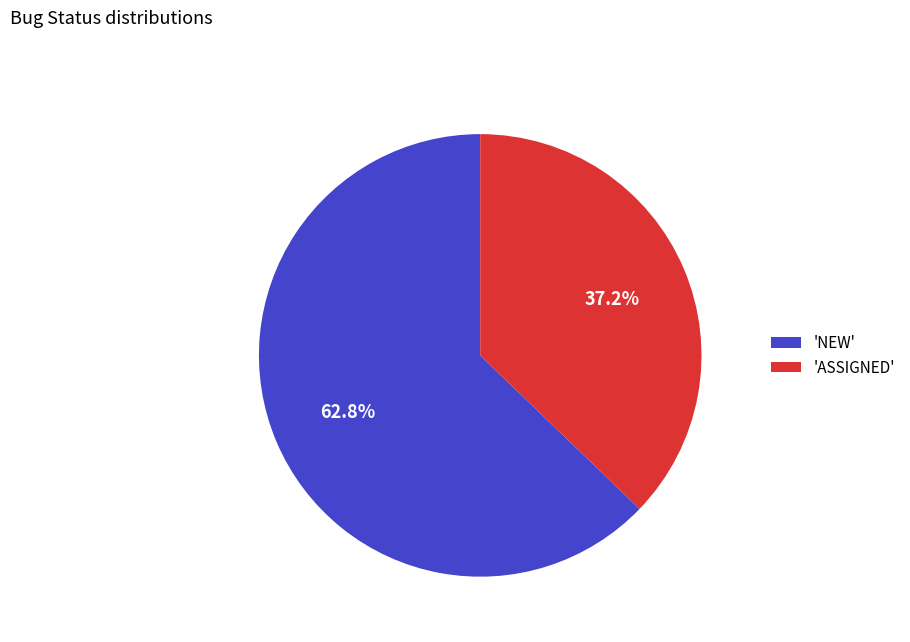

What portion of the pie excludes 'NEW'?

37.2%